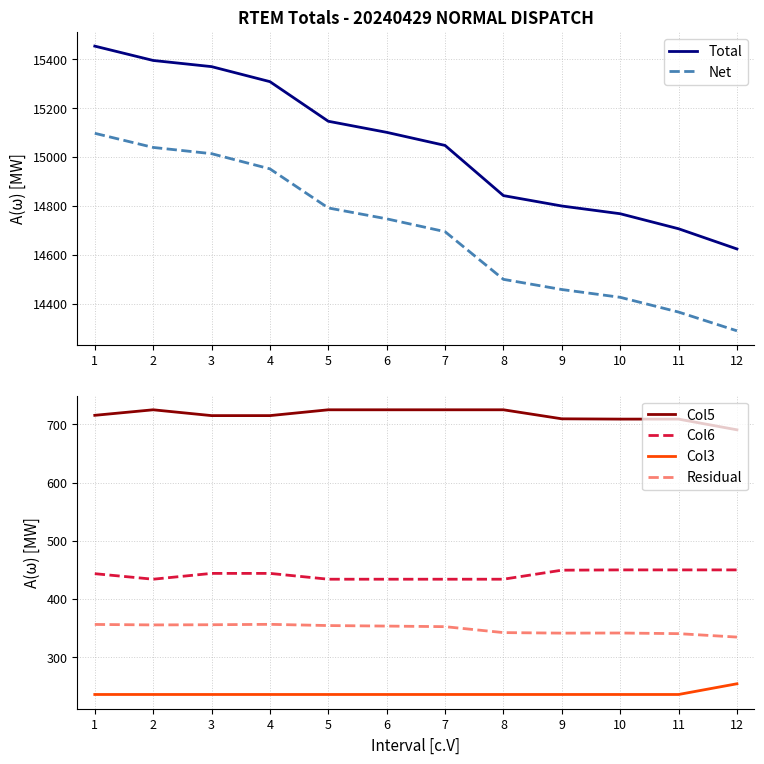

What is the value of the Col3 point at the 10th from the left?

236.0